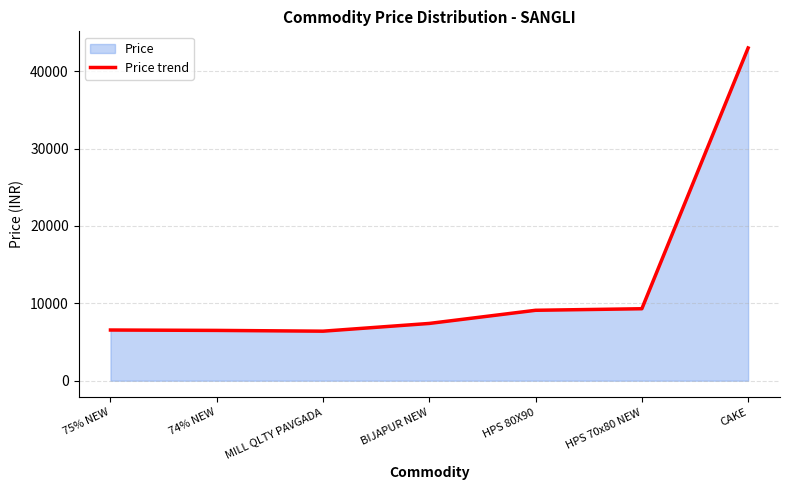

What is the maximum value shown in the chart?

43000